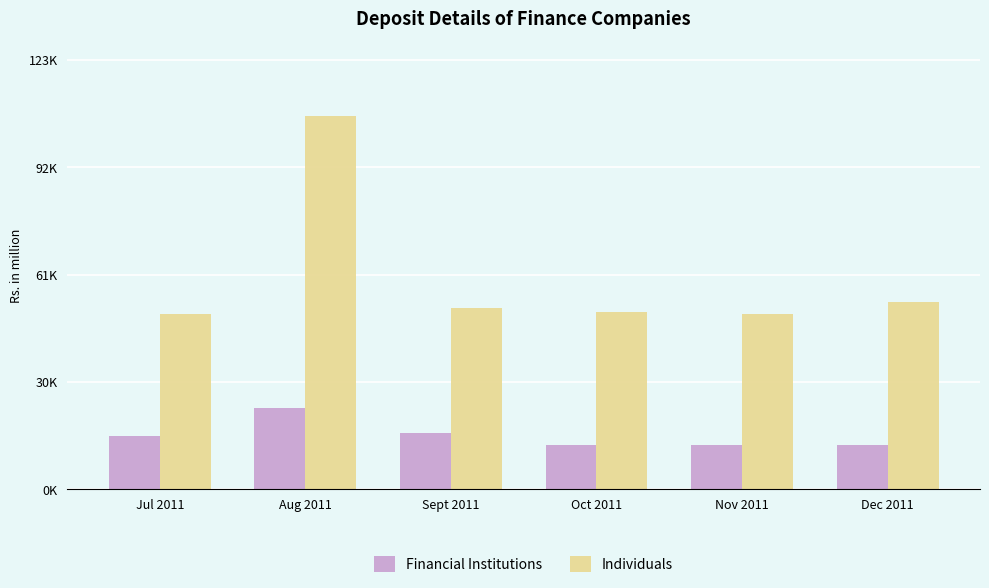

What are all the series names shown in the legend?

Financial Institutions, Individuals